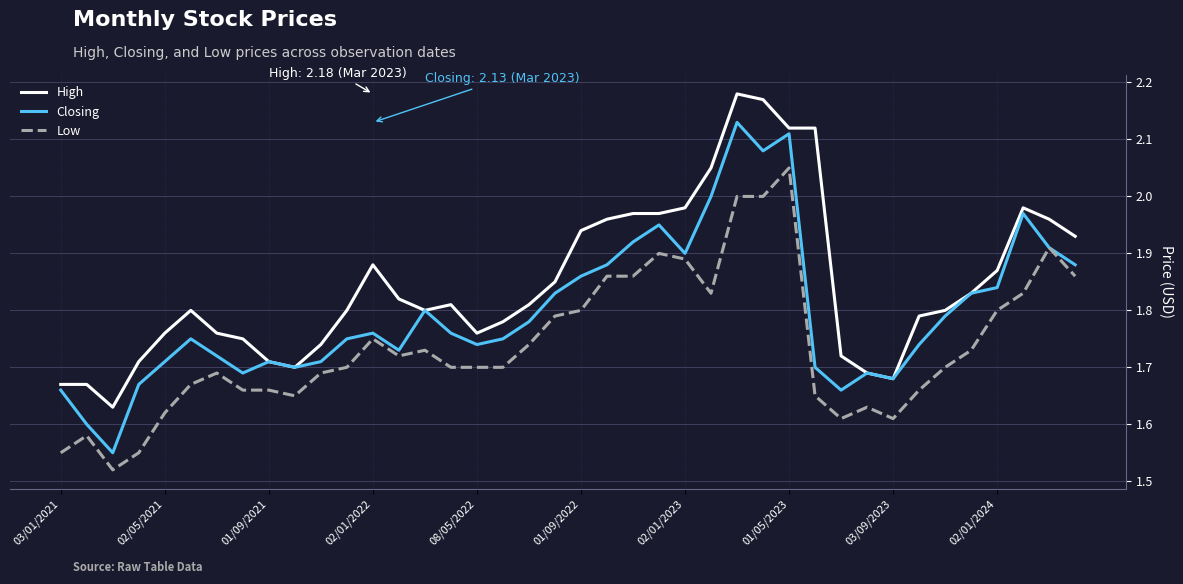

Which series has the largest total across all categories?

High